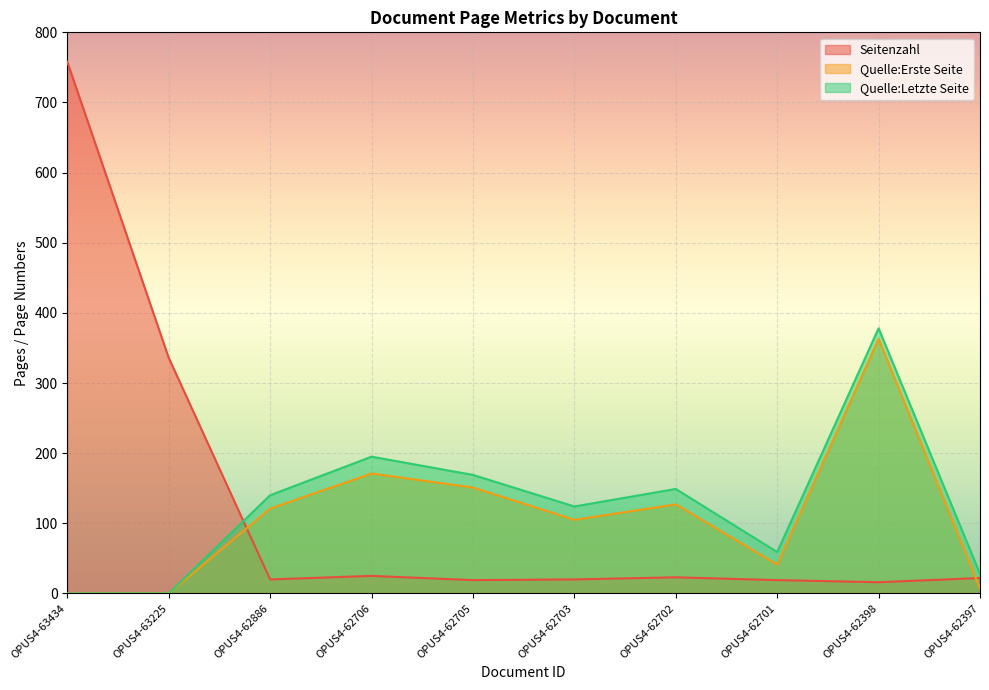

What is the average value of the Seitenzahl series?

126